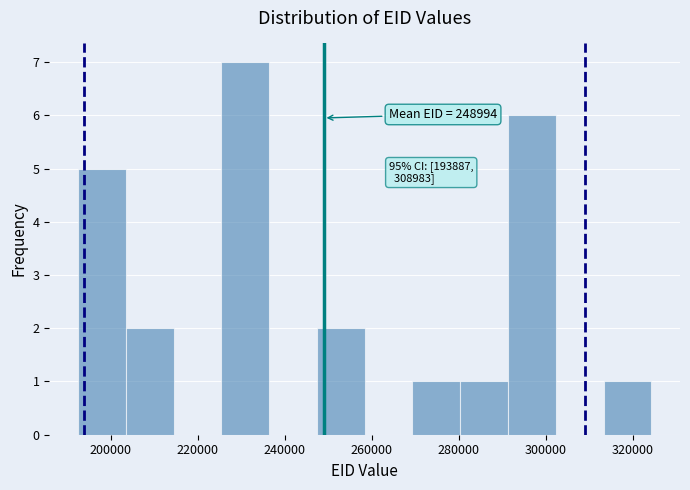

Which range on the x-axis has the tallest bar?

226000 to 236000